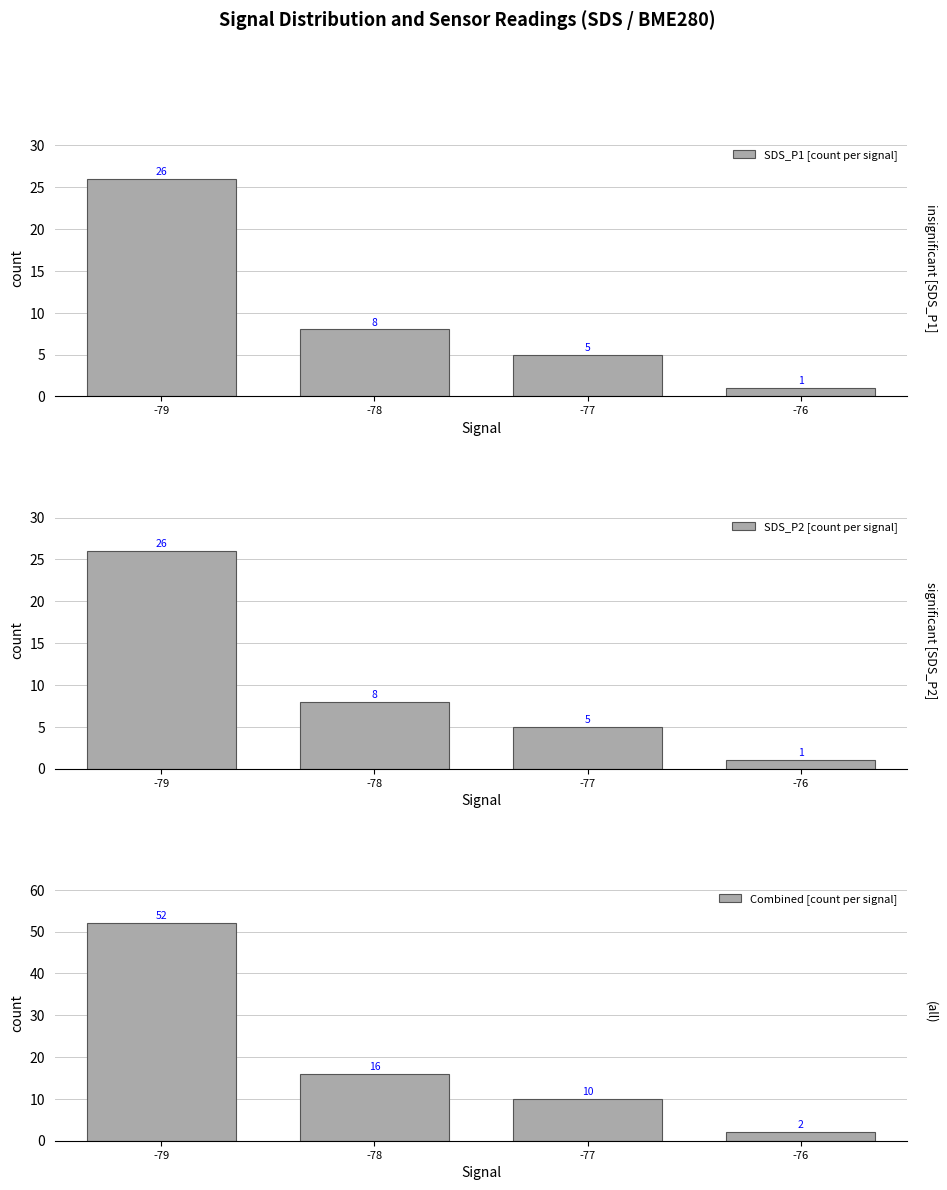

Reading left to right, what are all the values shown in this chart?

SDS_P1 [count per signal]: -79=26	-78=8	-77=5	-76=1
SDS_P2 [count per signal]: -79=26	-78=8	-77=5	-76=1
Combined [count per signal]: -79=52	-78=16	-77=10	-76=2